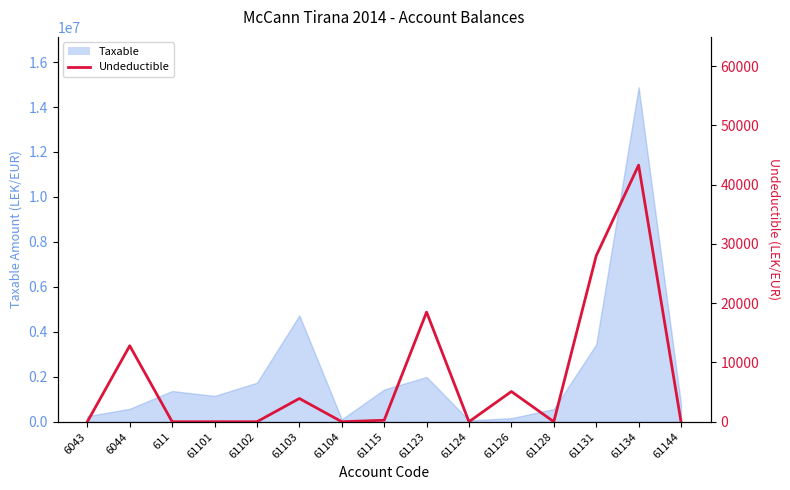

Approximately how many times larger is the value at 61126 compared to 61123?

0.3